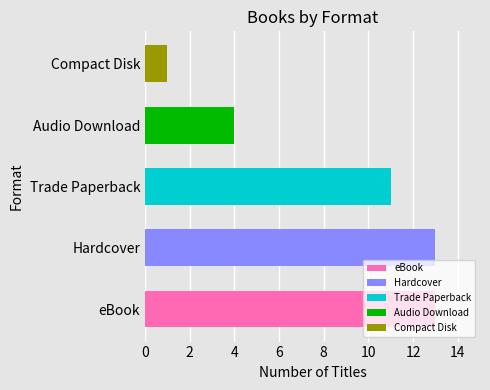

The chart shows a value of 11 at Trade Paperback. True or false?

True